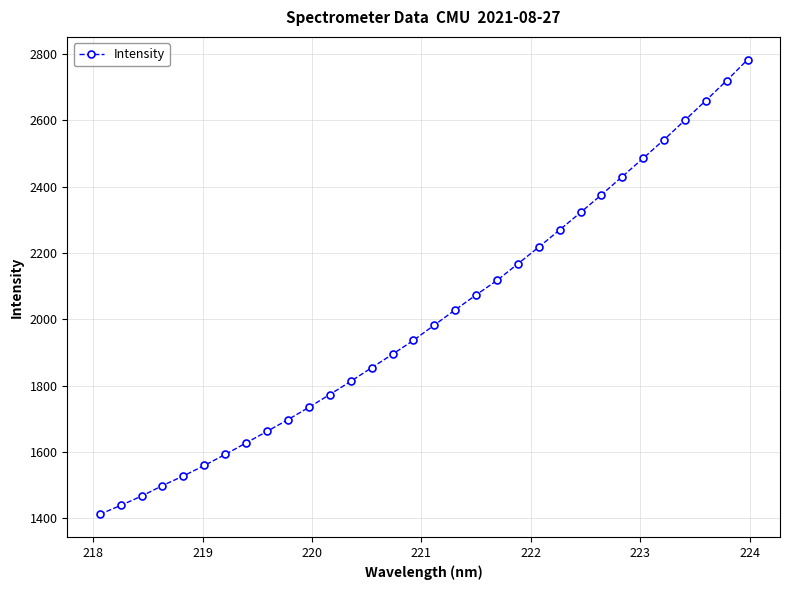

What is the value of the 15th point from the left?

1894.5